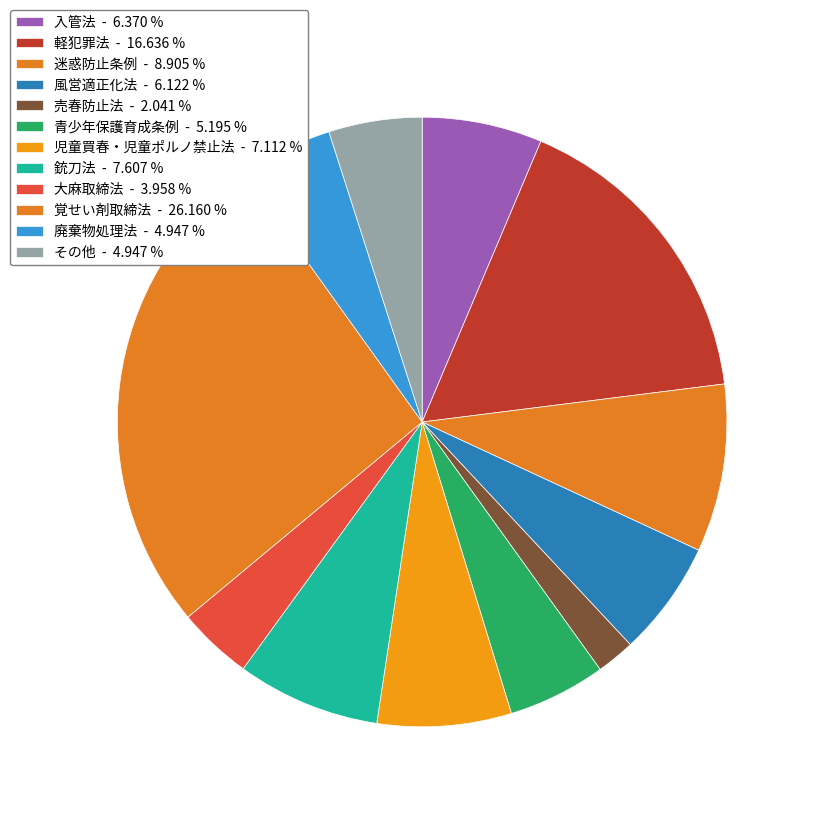

What is the smallest slice in the pie chart?

売春防止法